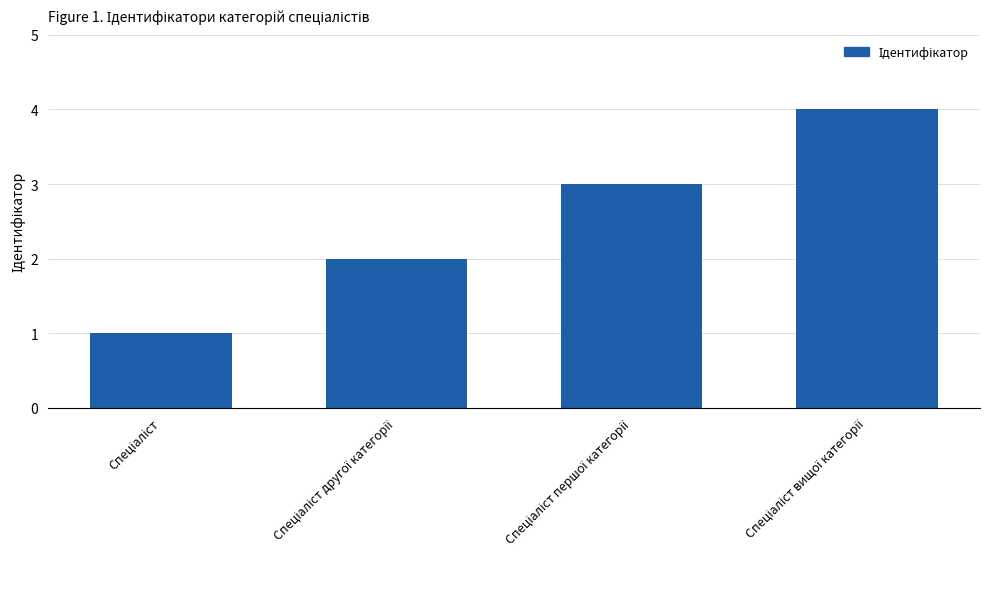

How many values are below 3?

2